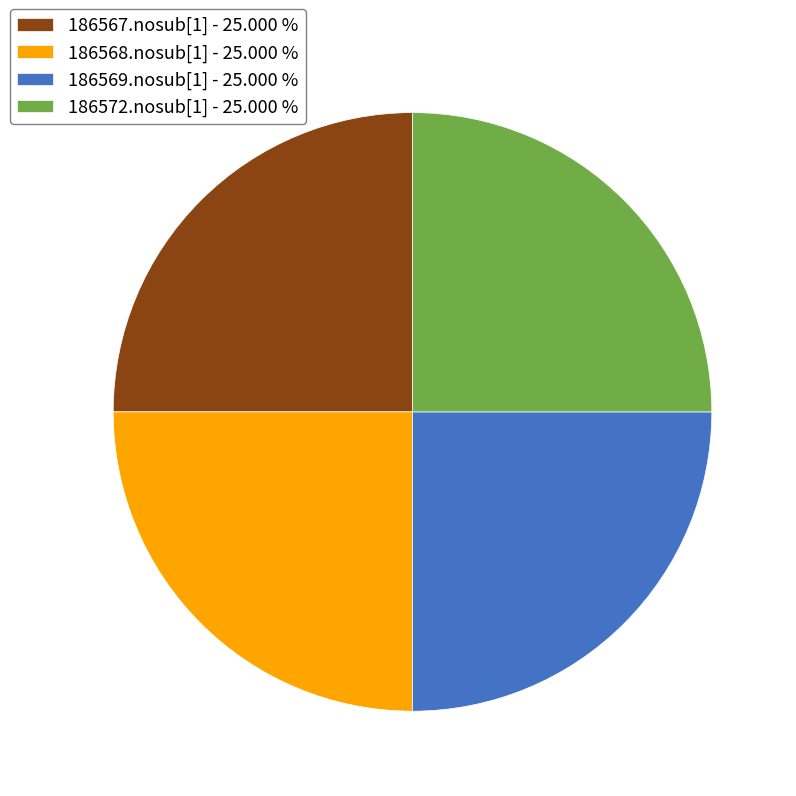

Approximately how many times larger is the value at 186568.nosub[1] compared to 186567.nosub[1]?

1.0